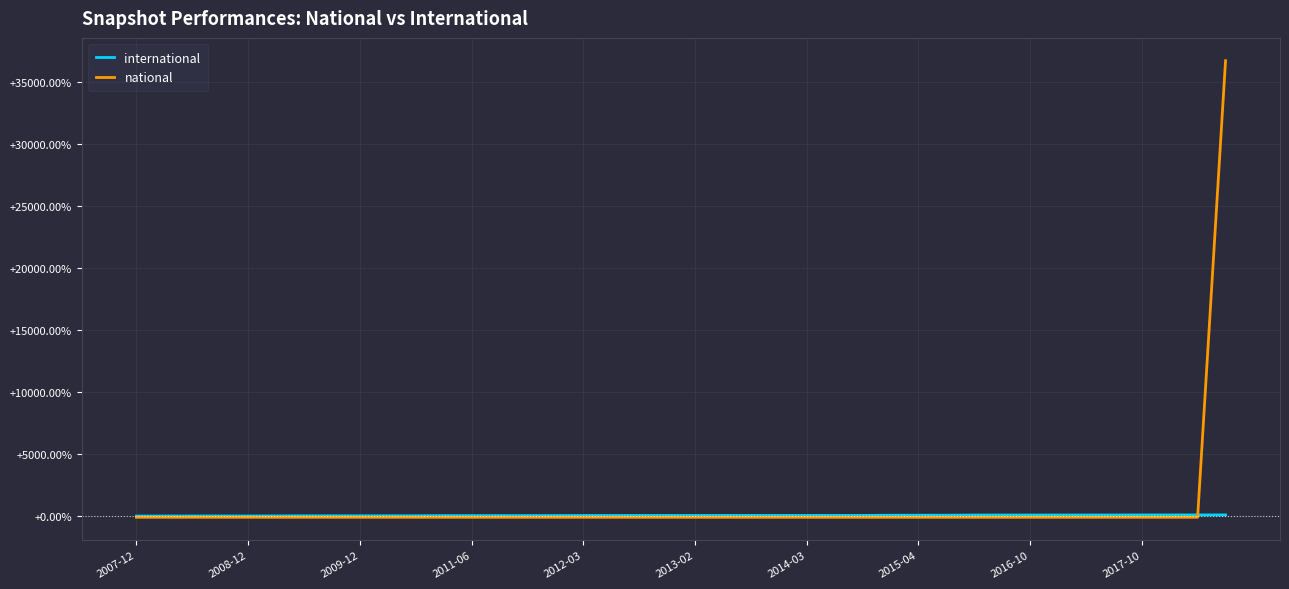

Which series has the largest range (max minus min)?

national